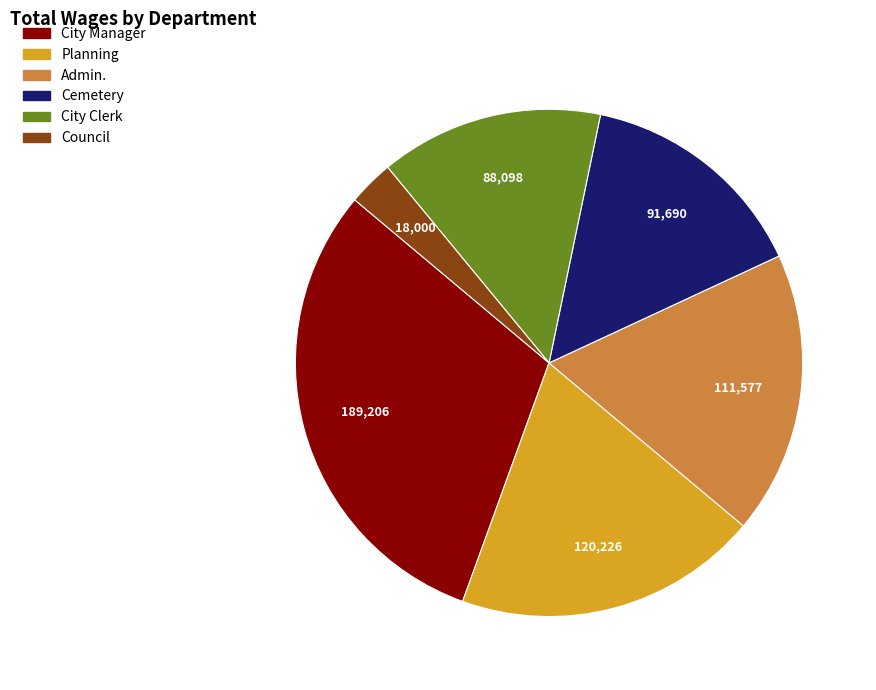

Rank the categories by value from highest to lowest.

City Manager, Planning, Admin., Cemetery, City Clerk, Council